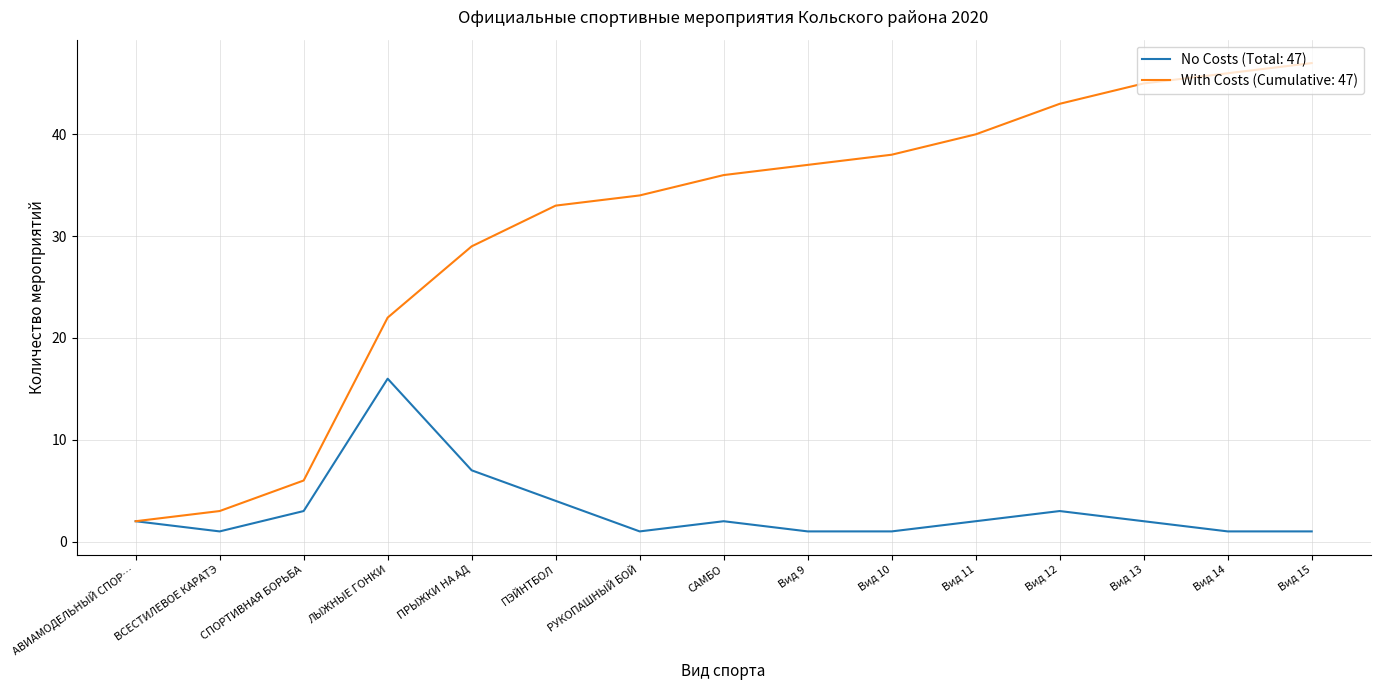

What position from the right is ЛЫЖНЫЕ ГОНКИ?

12